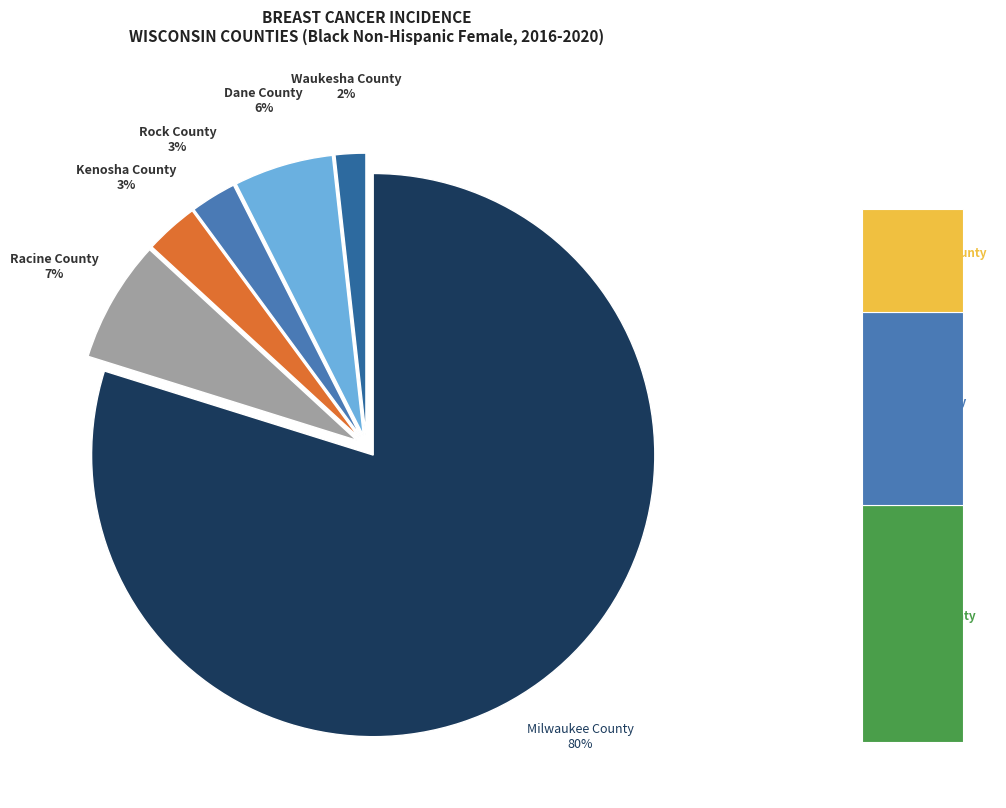

What percentage is the Kenosha County slice, to the nearest percent?

3%